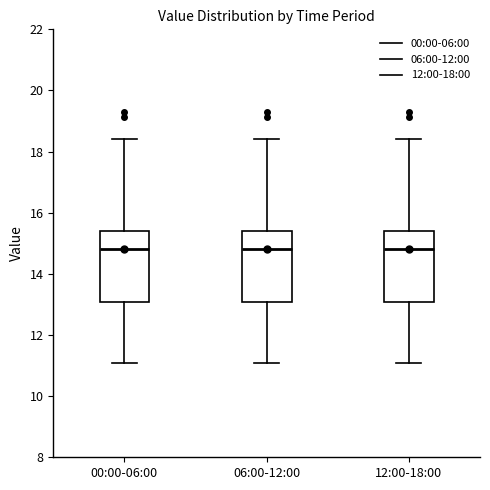

Reading left to right, read every box against the y-axis: the position of its median line, the range the box covers, and the ends of its whiskers. The values are not printed on the chart, so give them approximately, as read against the axis.

00:00-06:00: median 14.8, box 13.0 to 15.4, whiskers 11.2 to 18.4
06:00-12:00: median 14.8, box 13.0 to 15.4, whiskers 11.2 to 18.4
12:00-18:00: median 14.8, box 13.0 to 15.4, whiskers 11.2 to 18.4